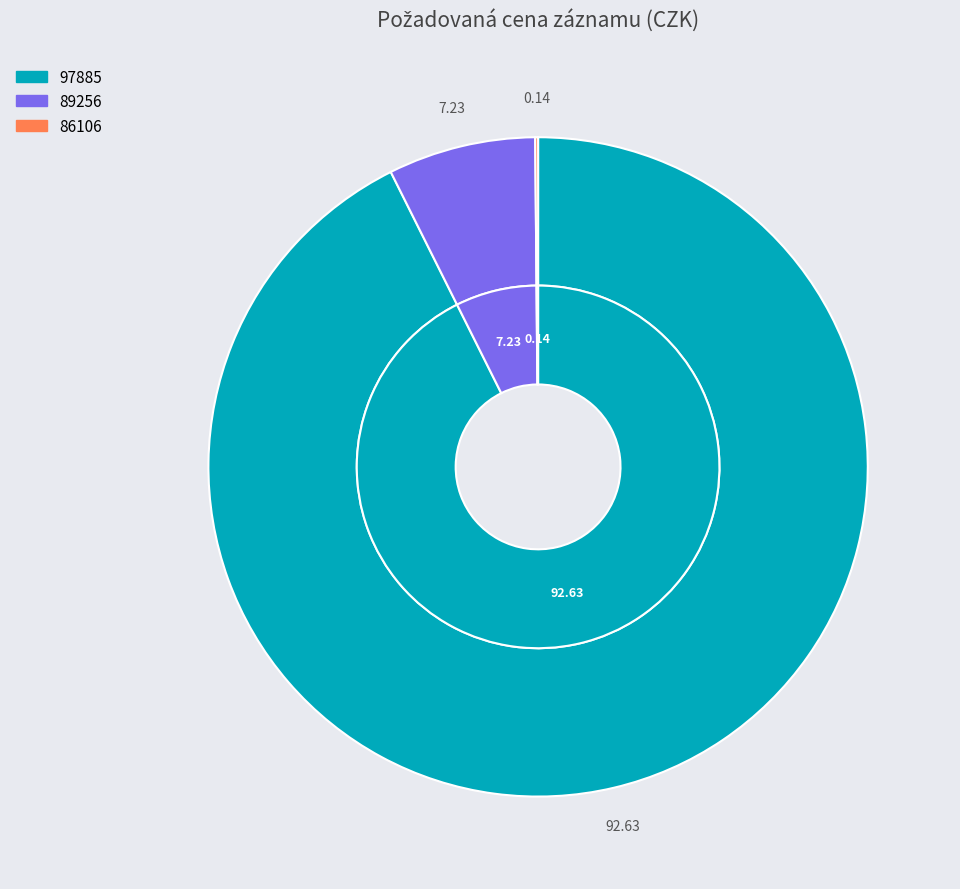

How much of the chart is everything except 86106?

99.9%